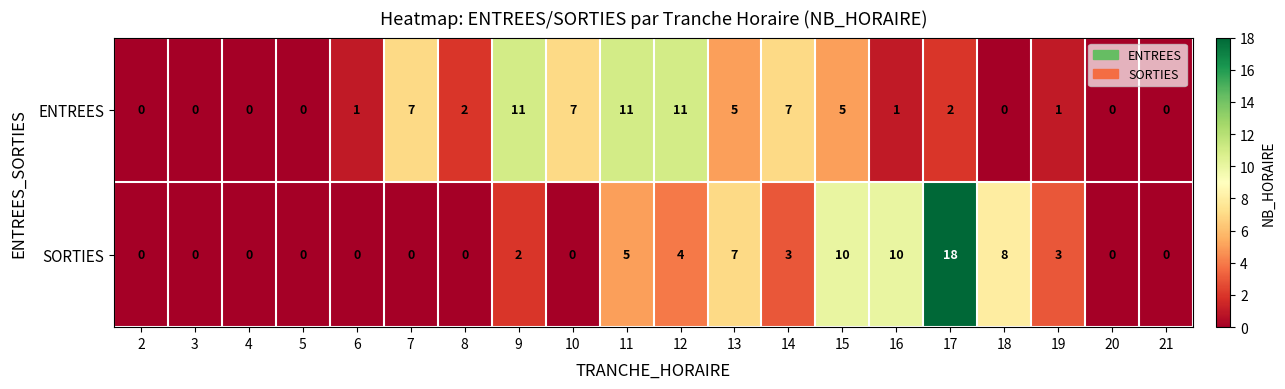

What is the average value of the ENTREES series?

4